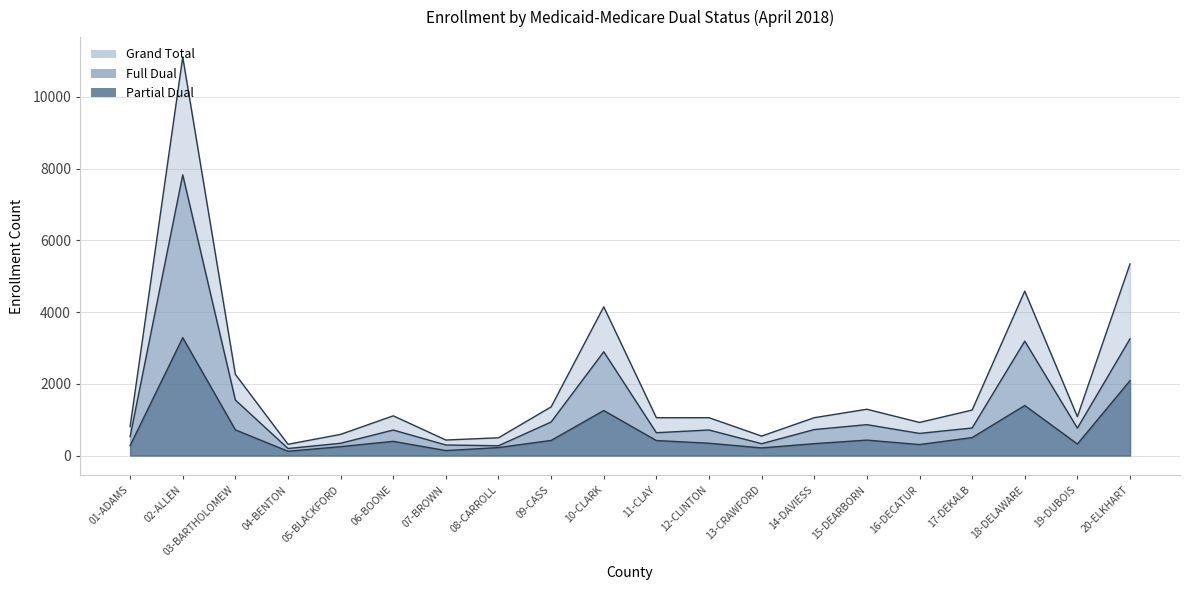

At how many categories does at least one series exceed 11064?

1